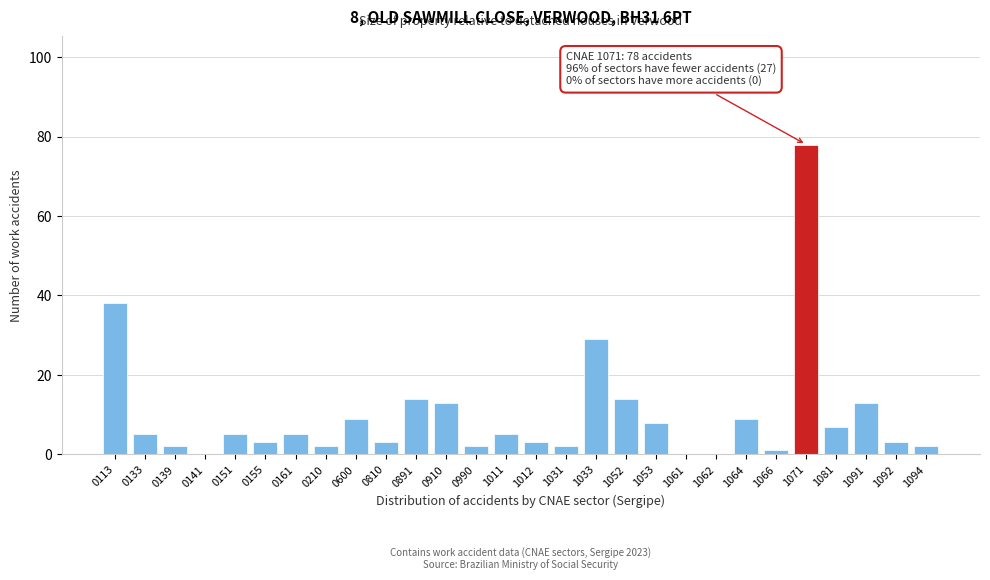

Reading left to right, extract all data points from this chart.

0113=38	0133=5	0139=2	0141=0	0151=5	0155=3	0161=5	0210=2	0600=9	0810=3	0891=14	0910=13	0990=2	1011=5	1012=3	1031=2	1033=29	1052=14	1053=8	1061=0	1062=0	1064=9	1066=1	1071=78	1081=7	1091=13	1092=3	1094=2